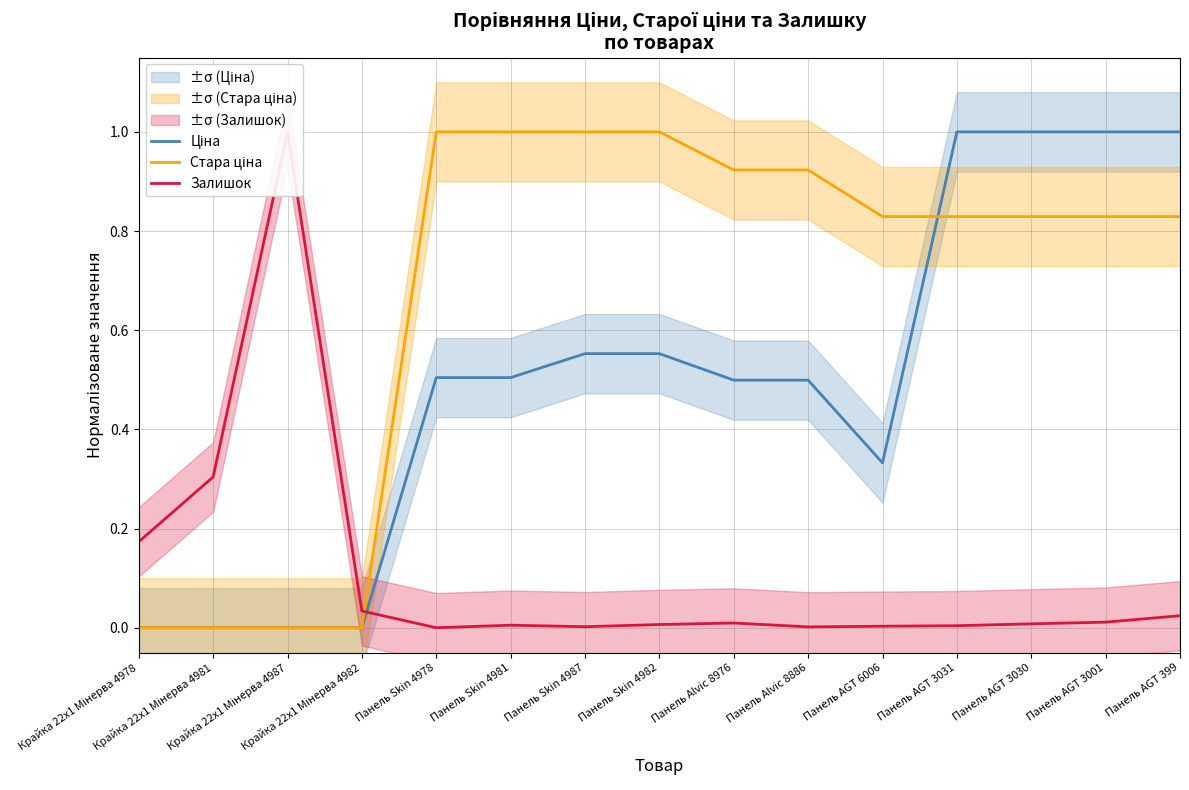

At which category does Залишок reach its first local valley?

Панель Skin 4978